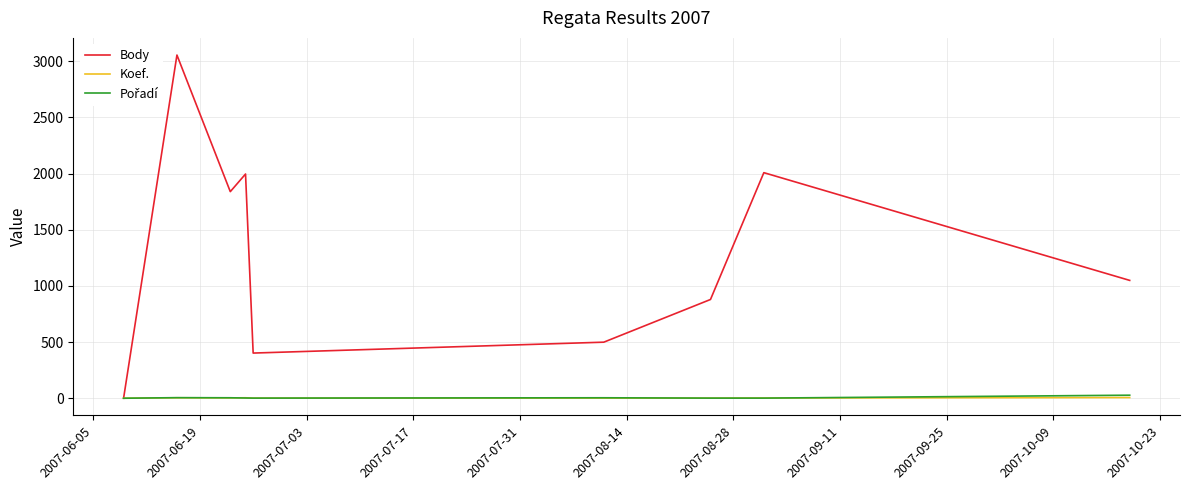

Which series has the widest spread of values?

Body